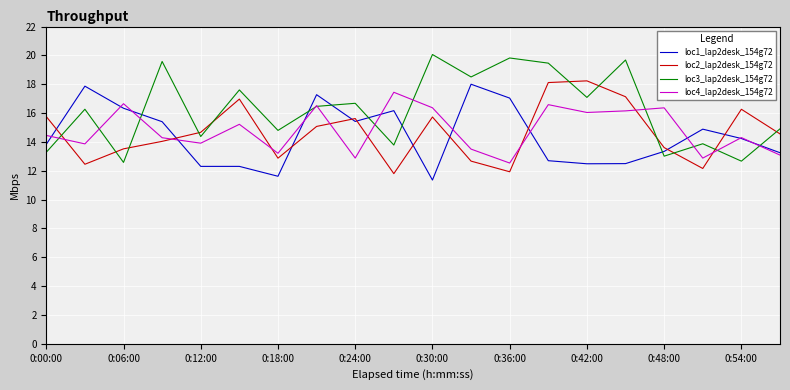

What is the lowest value of the loc2_lap2desk_154g72 series?

11.8